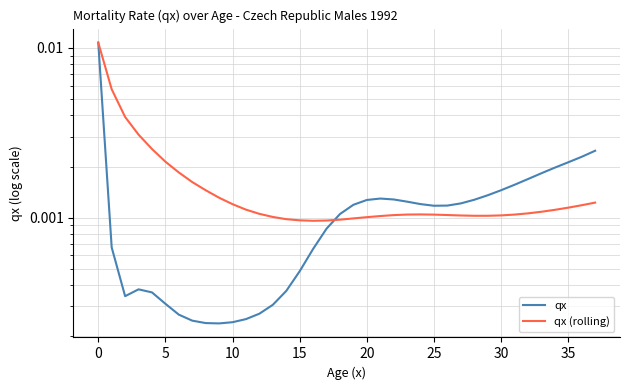

Which series ends up on top after the final intersection of qx and qx (rolling)?

qx